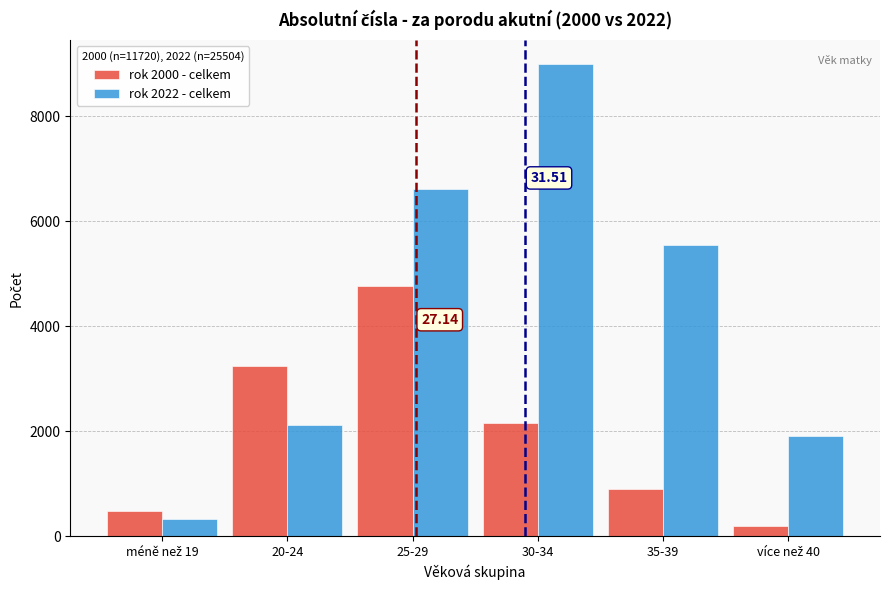

List the series in order of their overall mean, lowest first.

rok 2000 - celkem, rok 2022 - celkem